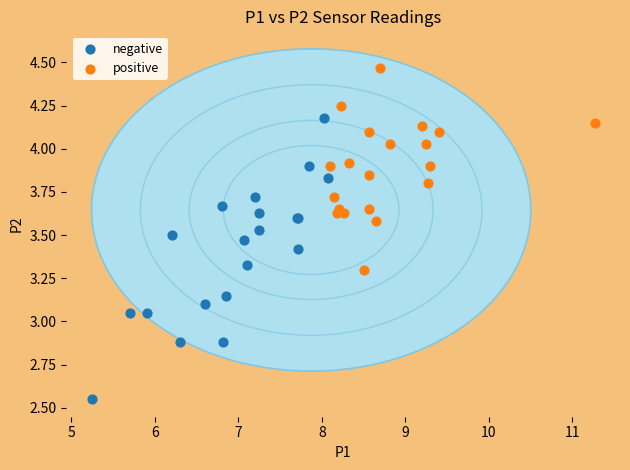

Which series contains the lowest Y value?

negative